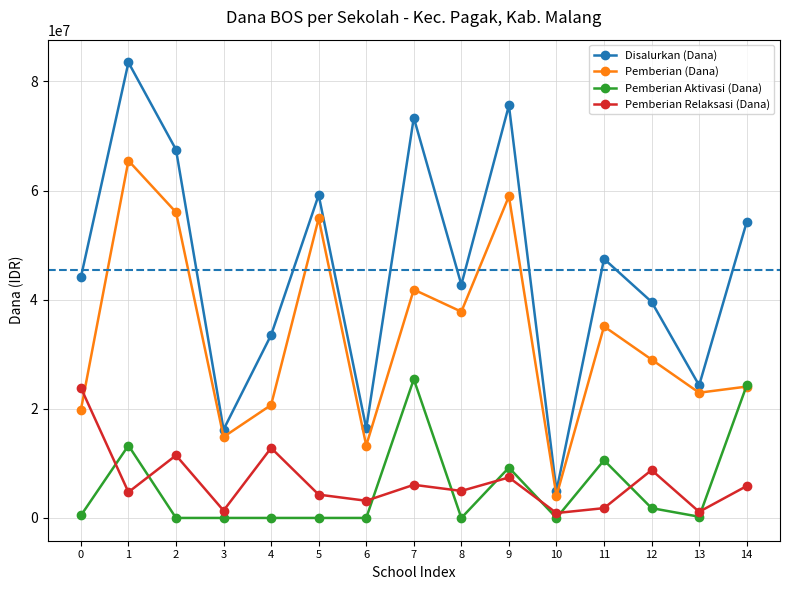

Count the number of categories in the chart.

15